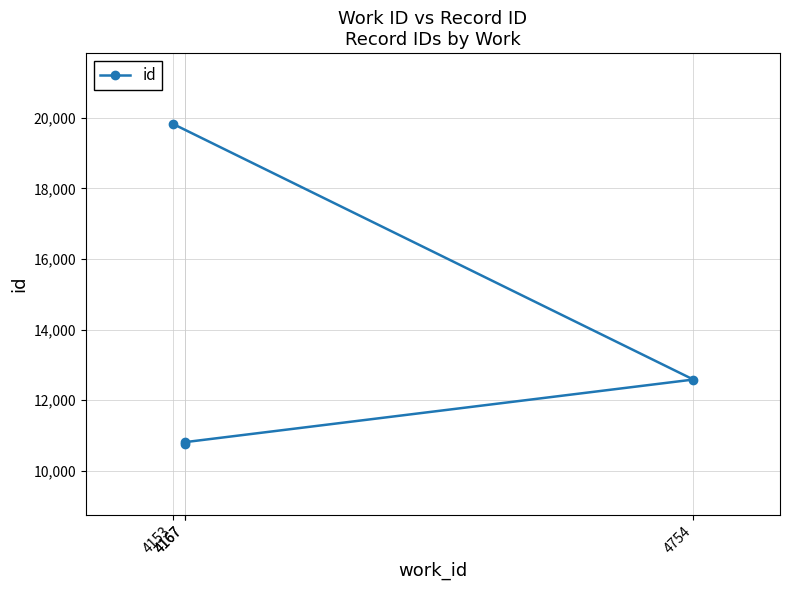

Where is the data nearest to the value 15292?

4754